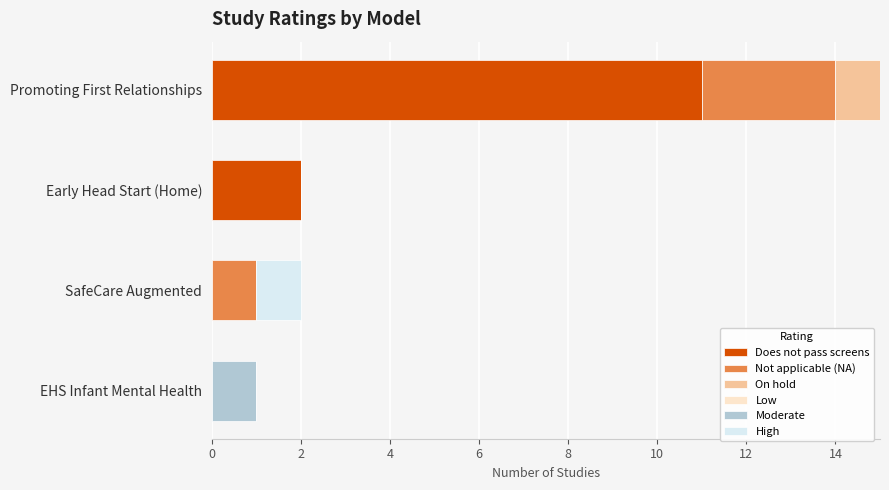

What is the maximum value shown in the chart?

11